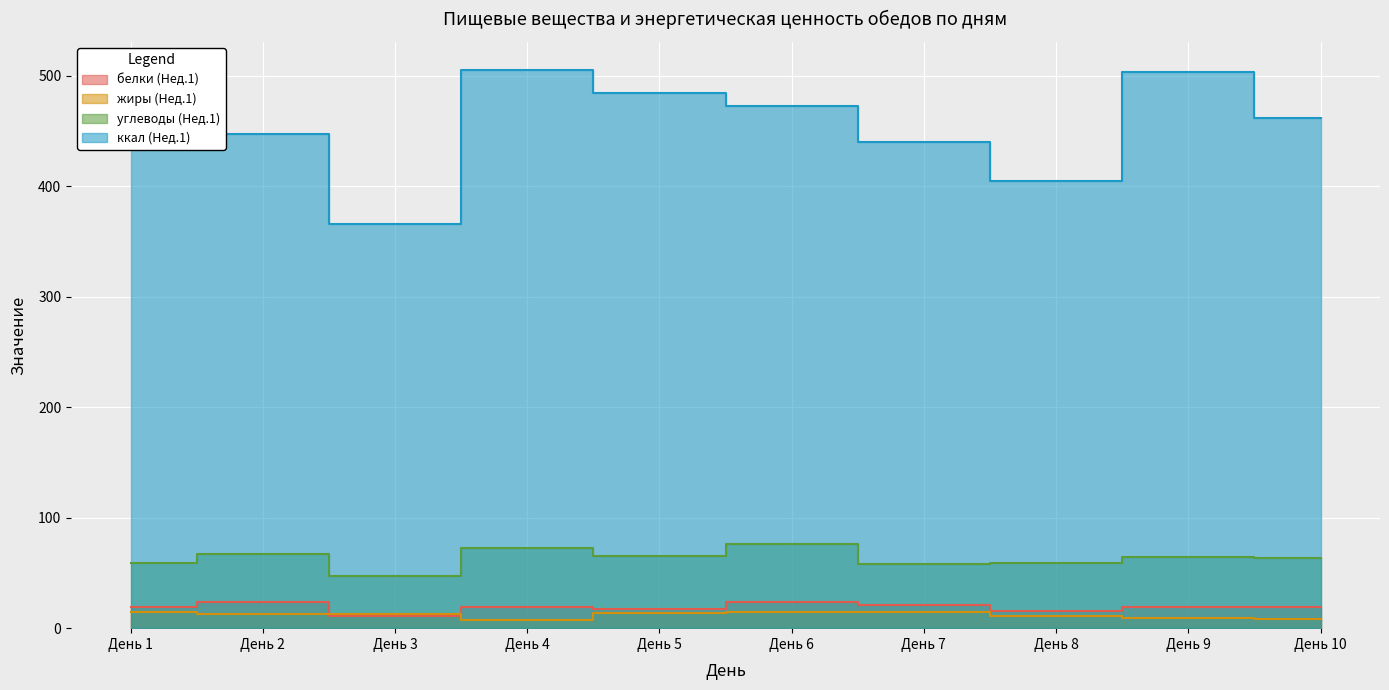

True or false: углеводы (Нед.1) and белки (Нед.1) cross at least once.

False